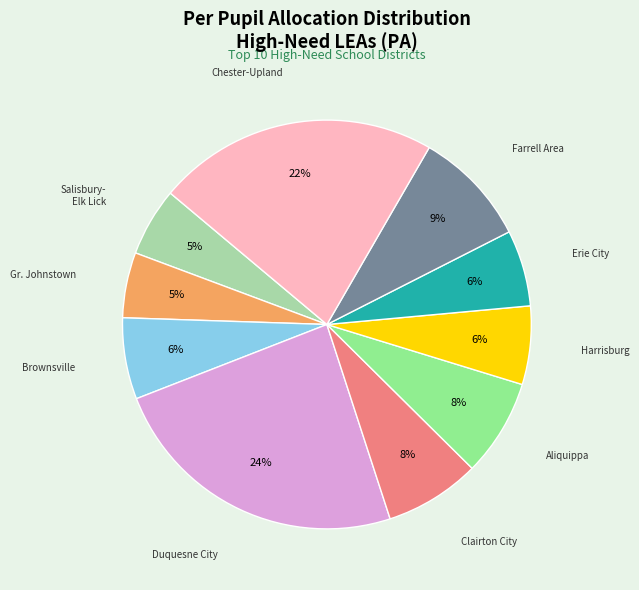

Is there any slice that represents more than half of the pie?

No